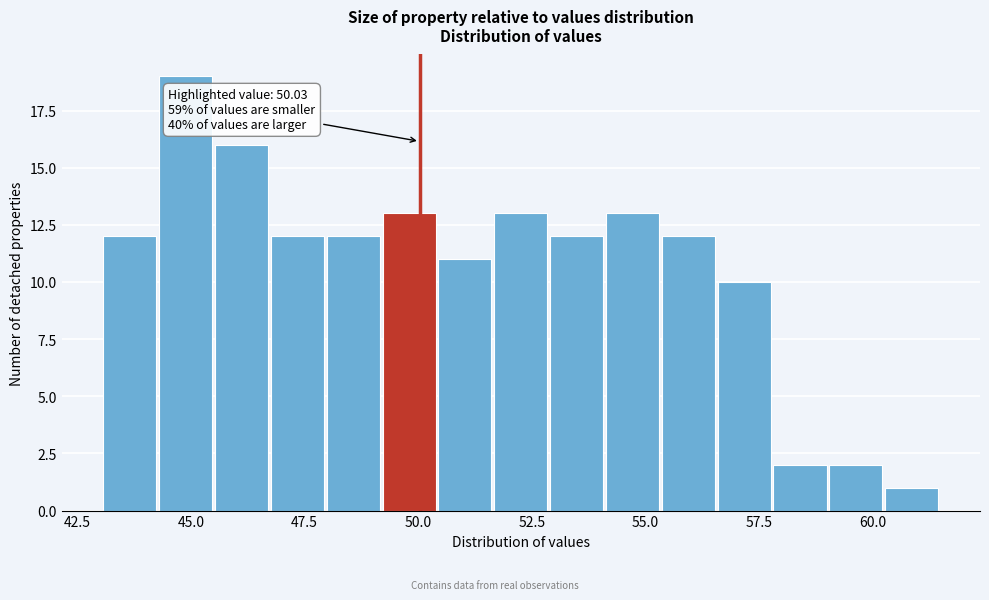

Around what value on the x-axis is the tallest bar? Give the approximate position of its centre, as read against the axis.

45.0